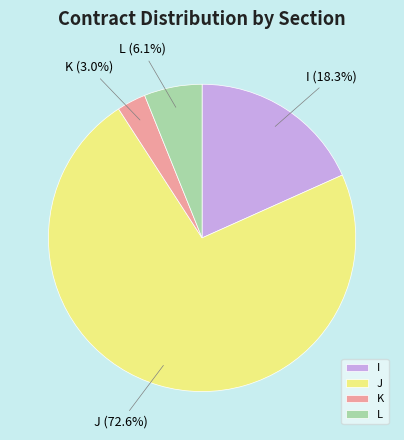

To the nearest percent, what portion does I represent?

18%